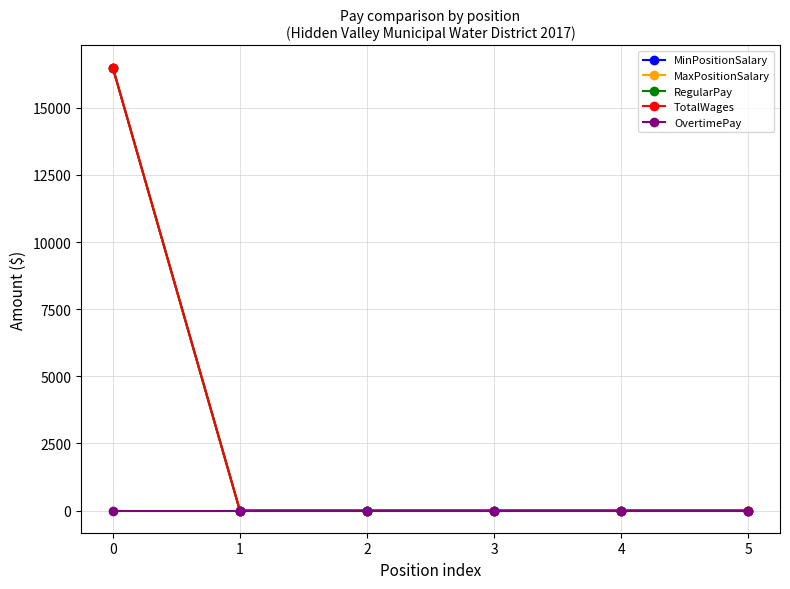

True or false: MinPositionSalary has a value of 0 at 3.

True